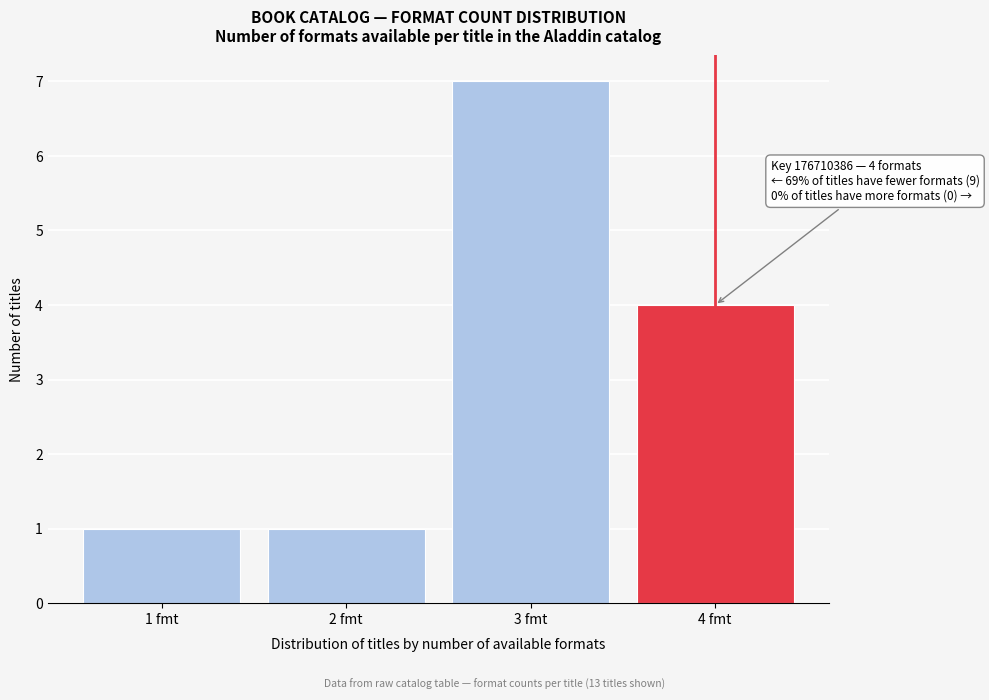

Reading right to left, extract all data points from this chart.

4	7	1	1